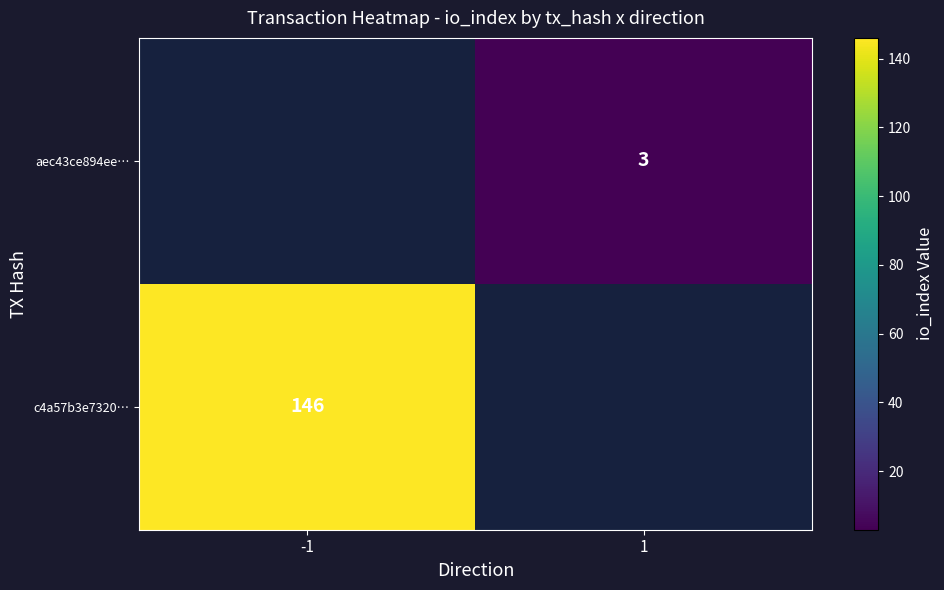

True or false: c4a57b3e7320… has a value of 146 at -1.

True